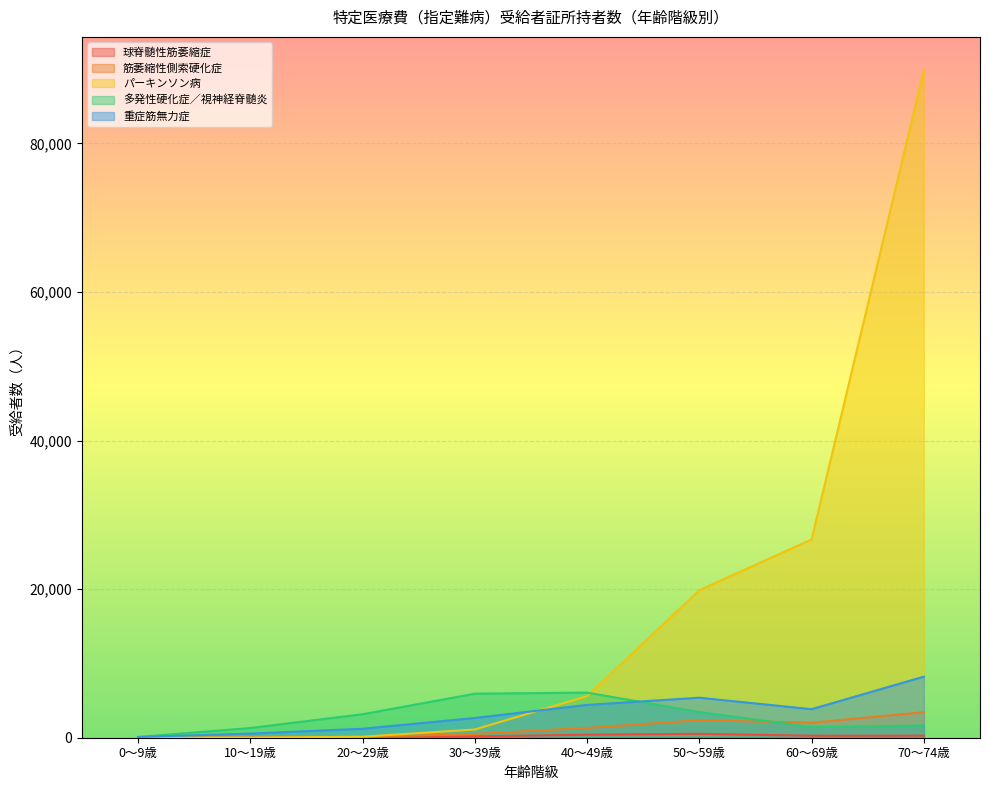

True or false: 多発性硬化症／視神経脊髄炎 and 重症筋無力症 intersect in this chart.

True